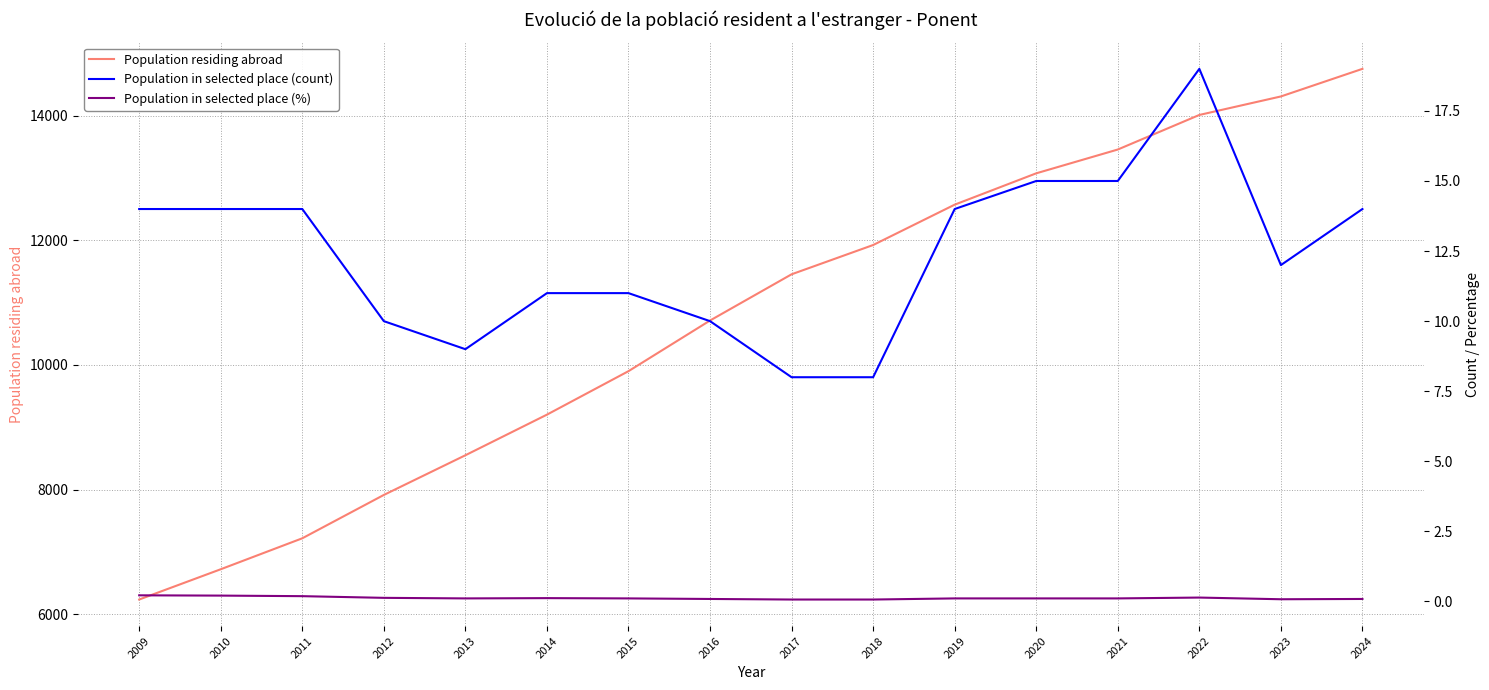

Which has a higher value, 2016 or 2022?

2022